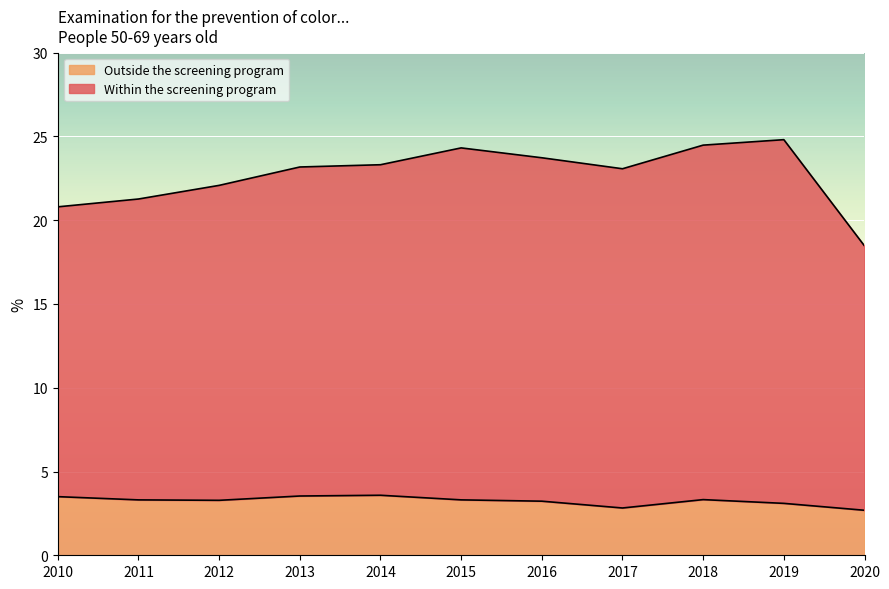

What is the average value of the Outside the screening program series?

3.2